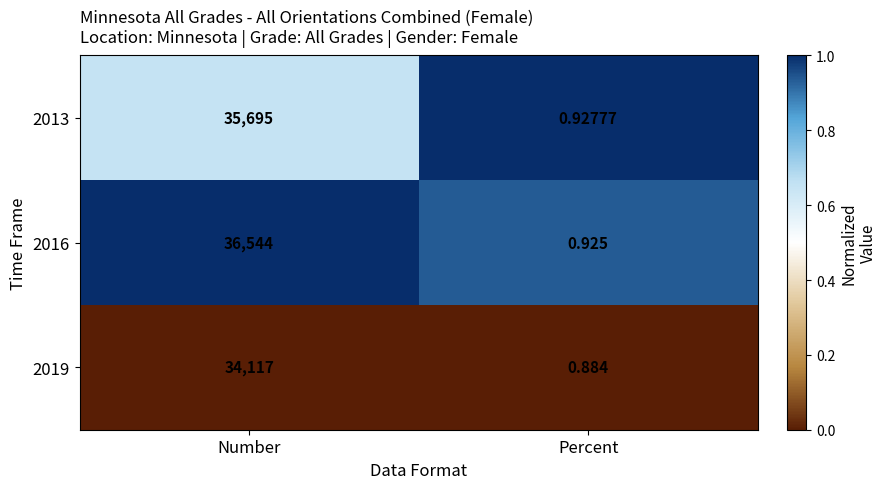

Which label corresponds to the largest value in the chart?

Number